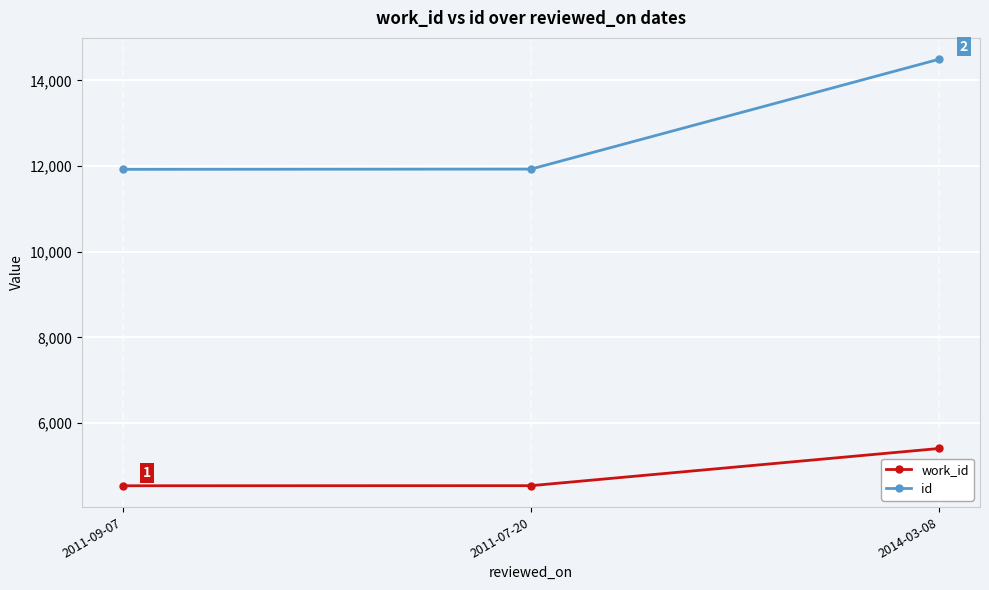

At 2014-03-08, list the series in order from smallest to largest.

work_id, id